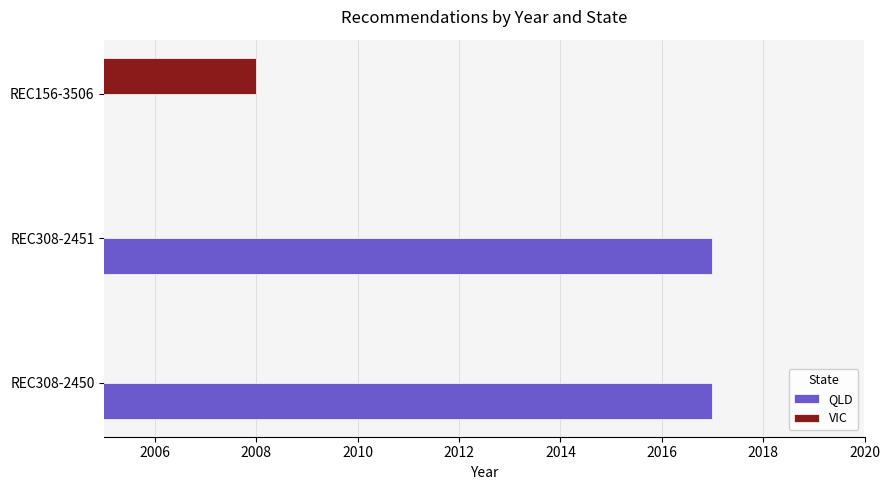

True or false: QLD has a value of 0 at REC156-3506.

True